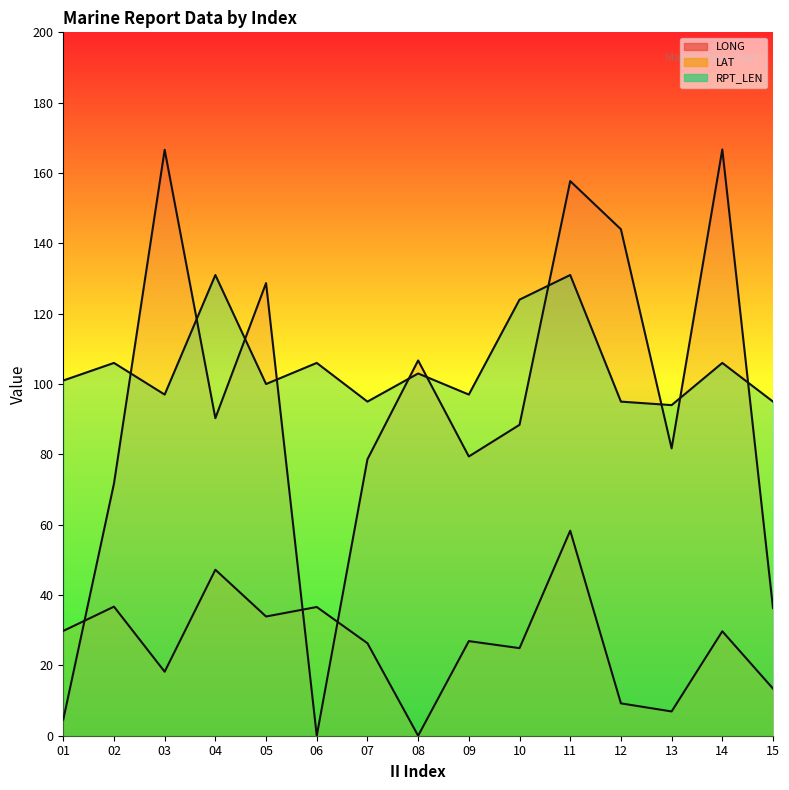

What is the value of the RPT_LEN line point at the 8th from the left?

103.0